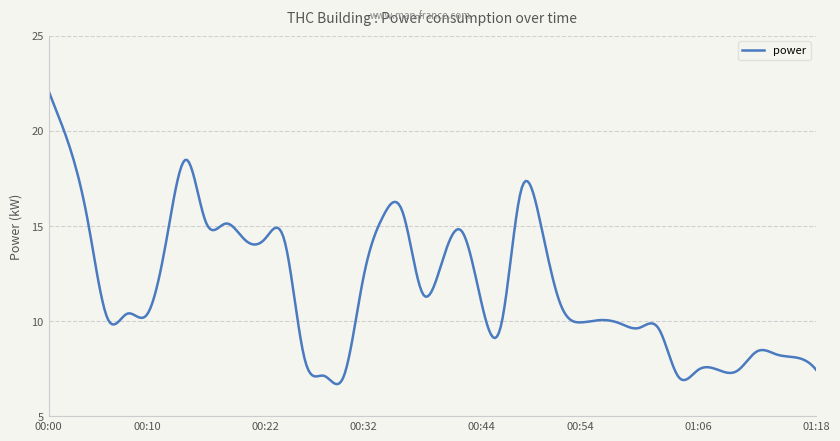

True or false: there are more than 0 points higher than both neighbors.

True